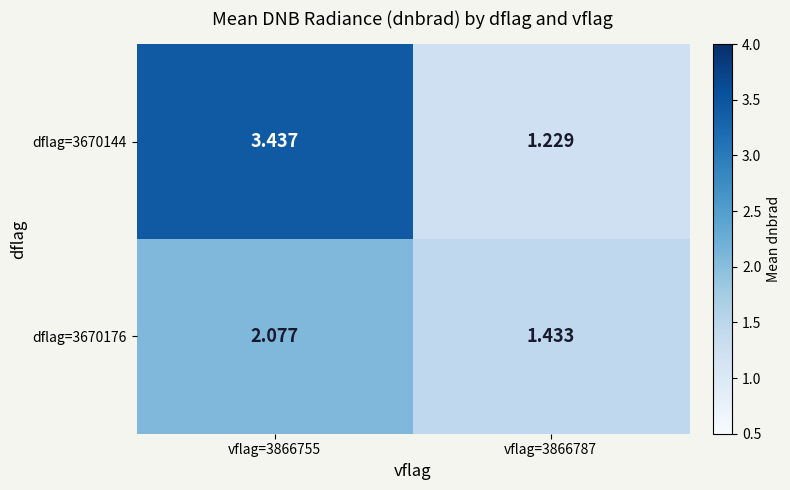

How many data points in dflag=3670176 are above 2?

1